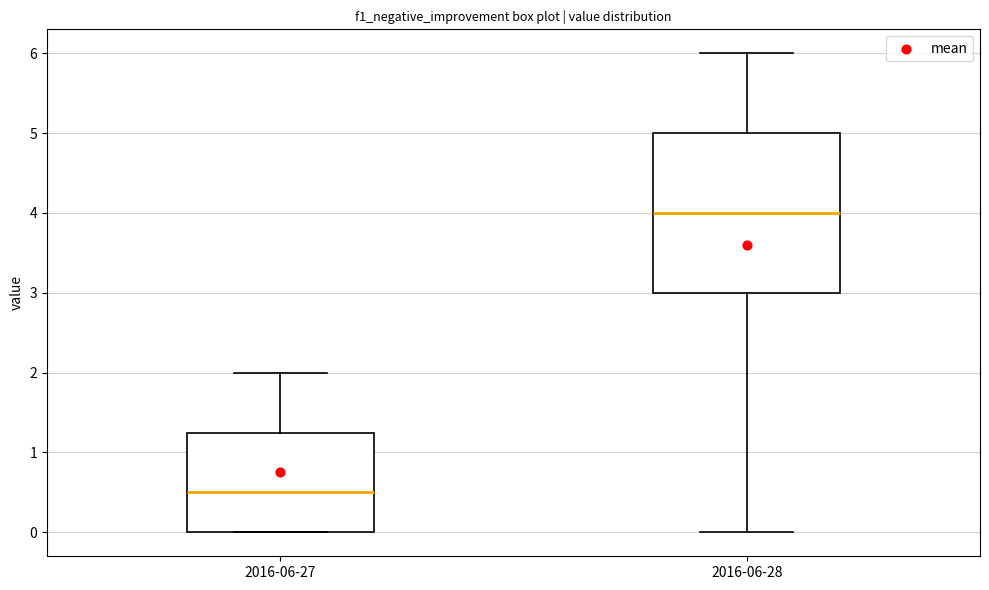

Reading left to right, transcribe this box plot: for each box, give where its median line is, the range the box spans, and where its two whiskers end, as read against the y-axis. The values are not printed on the chart, so give them approximately, as read against the axis.

2016-06-27: median 0.5, box 0.0 to 1.3, whiskers 0.0 to 2.0
2016-06-28: median 4.0, box 3.0 to 5.0, whiskers 0.0 to 6.0